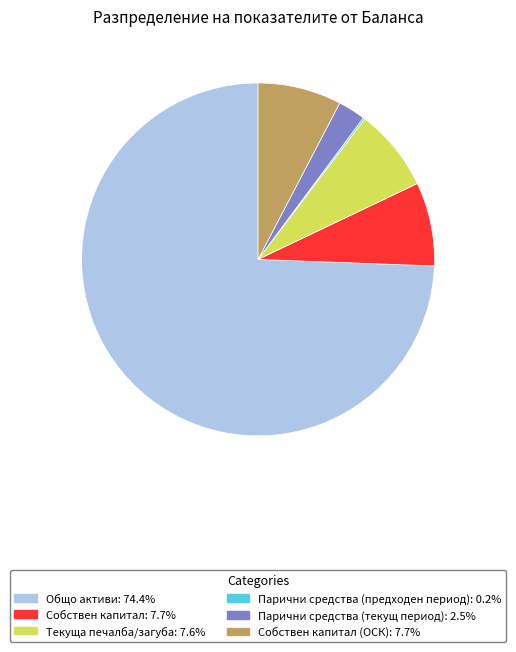

Does any single category account for the majority?

Yes